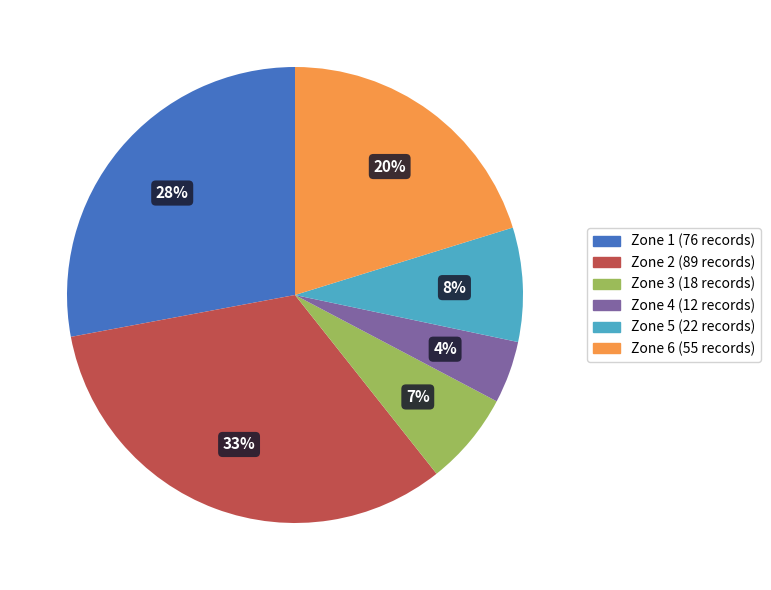

Combined, do Zone 1 (76 records) and Zone 5 (22 records) account for over 50%?

No